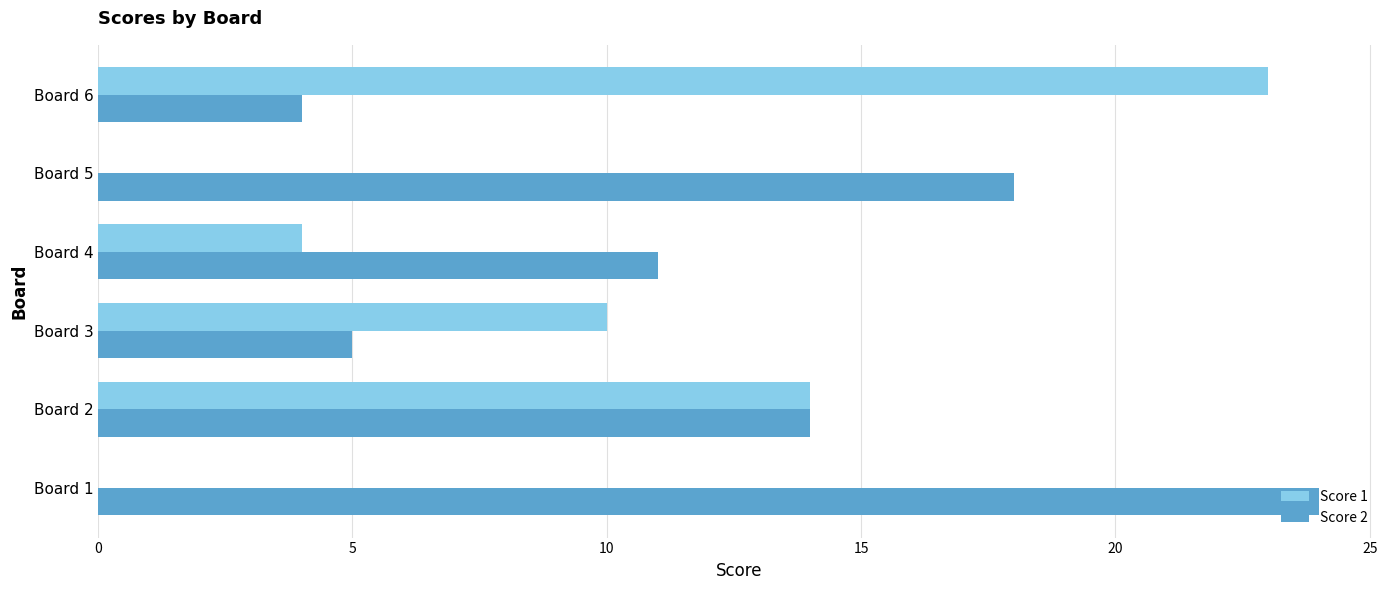

Between Board 1 and Board 5, which series saw the biggest shift?

Score 2